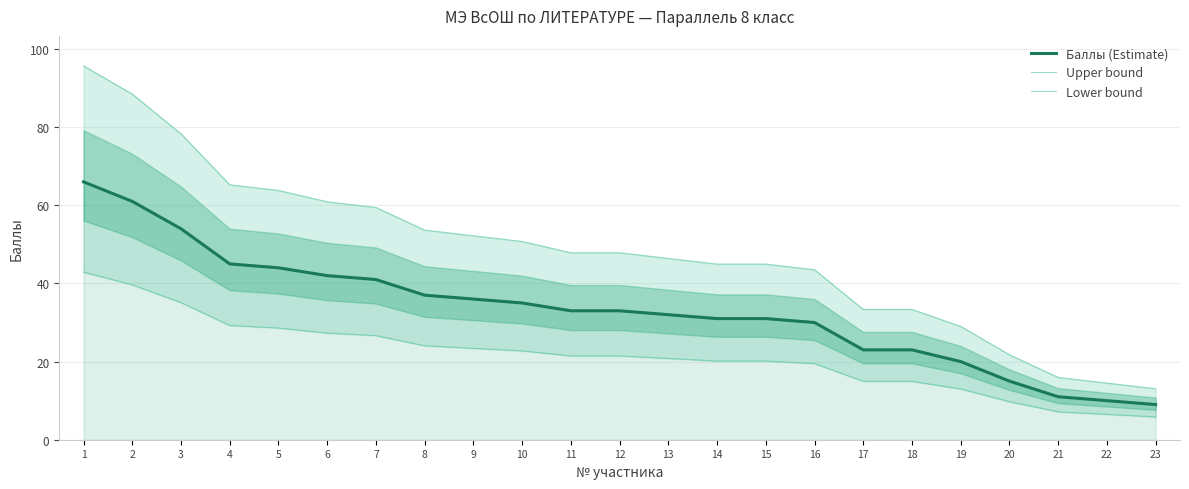

At which category does the chart reach its minimum across all series?

23